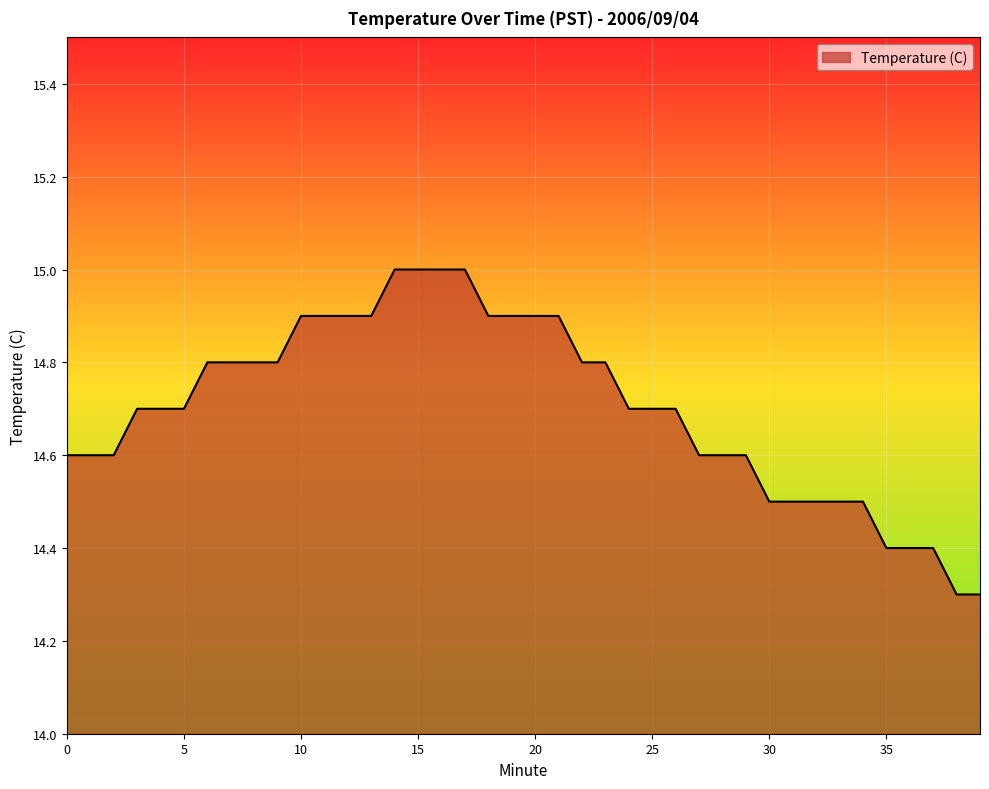

What is the greatest value displayed?

15.0